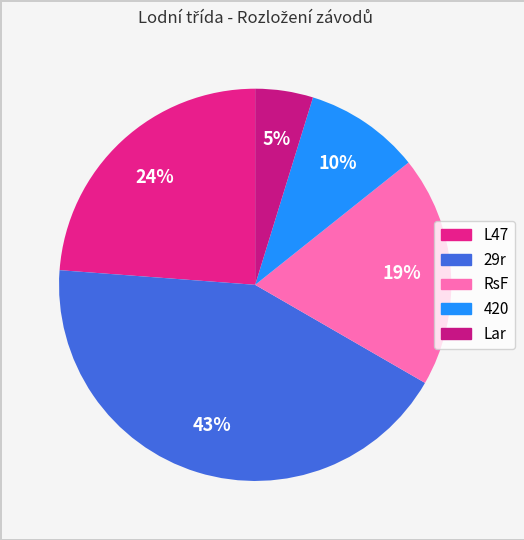

To the nearest percent, what is the combined percentage of RsF and L47?

43%